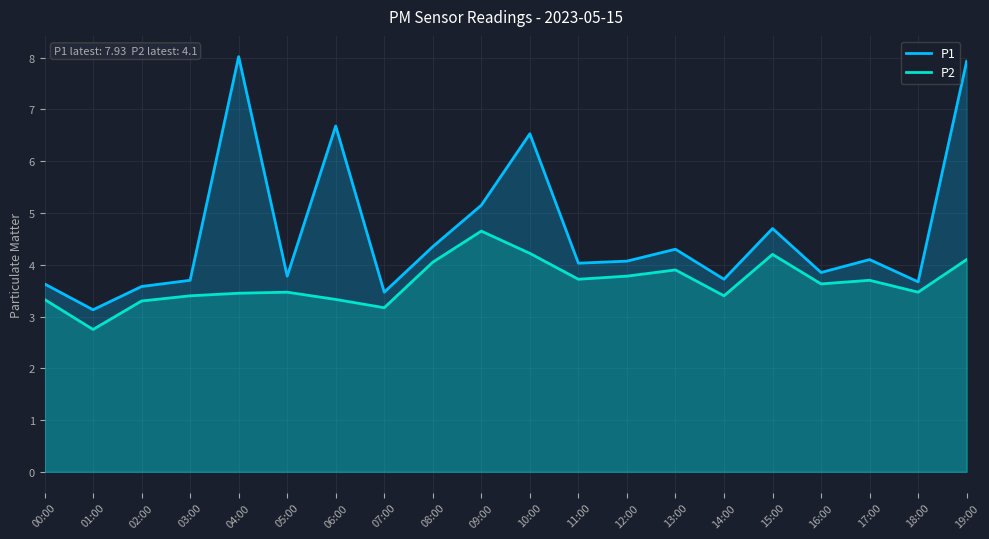

What is the label of the 17th point from the left?

16:00